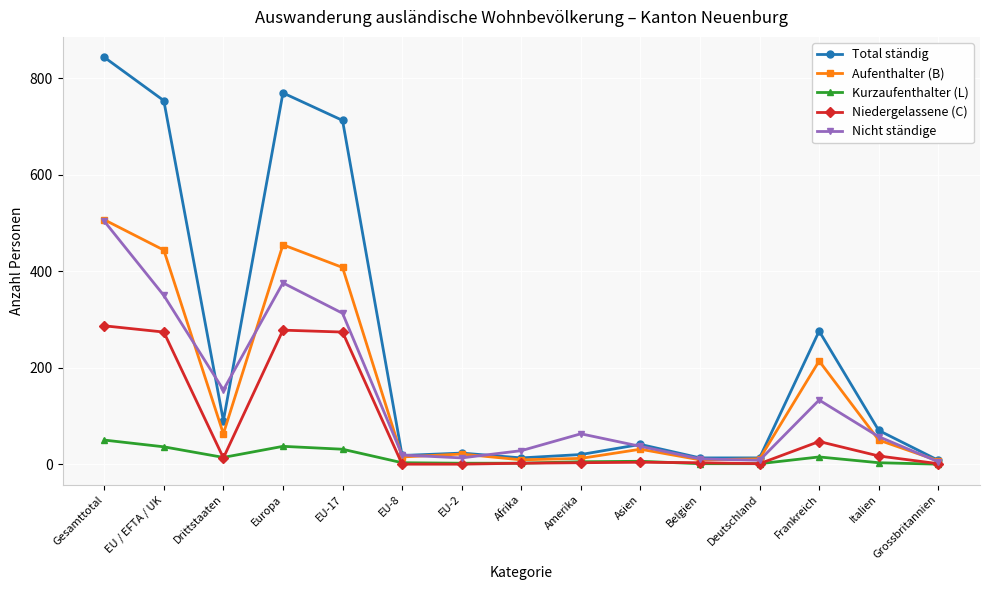

Which series has the widest spread of values?

Total ständig